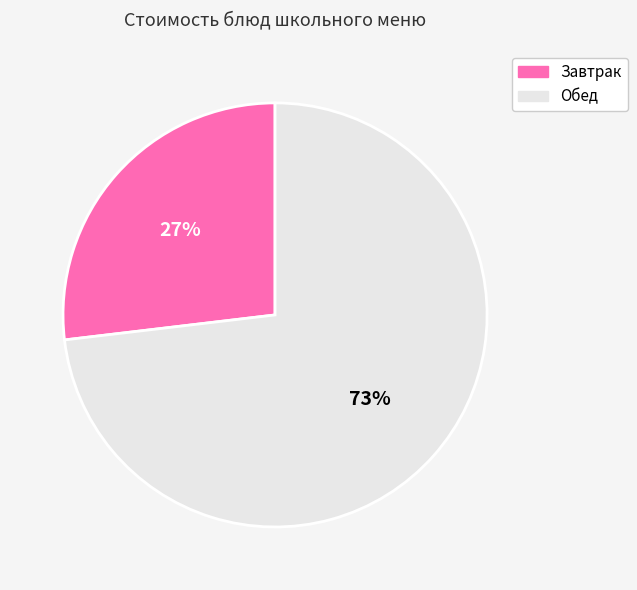

Is it true that Обед is 73% of the pie?

True